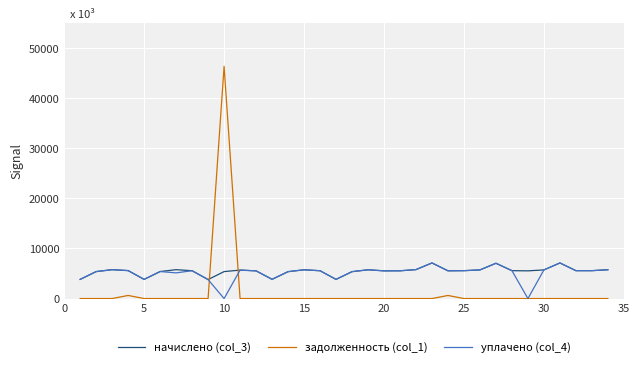

What is the greatest value displayed?

46331.0